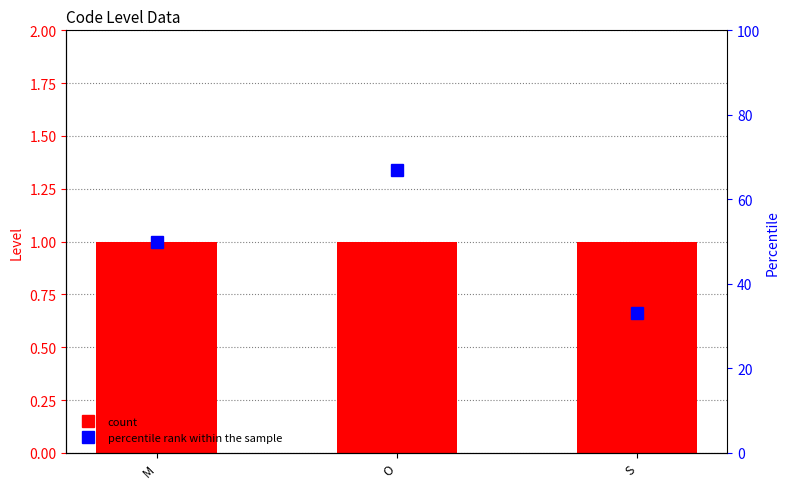

At how many categories does at least one series exceed 27?

3